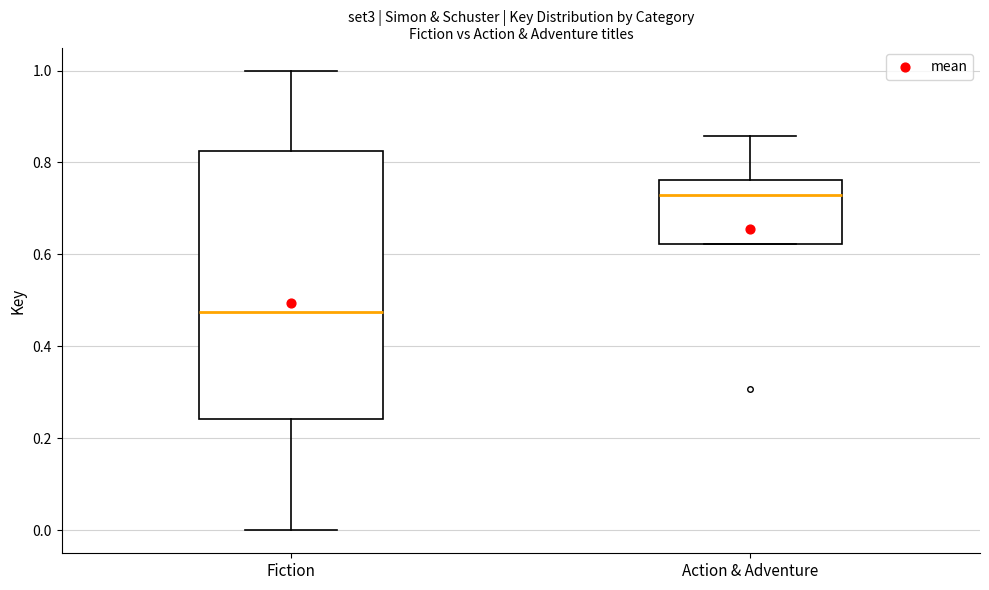

Reading left to right, transcribe this box plot: for each box, give where its median line is, the range the box spans, and where its two whiskers end, as read against the y-axis. The values are not printed on the chart, so give them approximately, as read against the axis.

Fiction: median 0.48, box 0.24 to 0.82, whiskers 0.00 to 1.00
Action & Adventure: median 0.72, box 0.62 to 0.76, whiskers 0.62 to 0.86